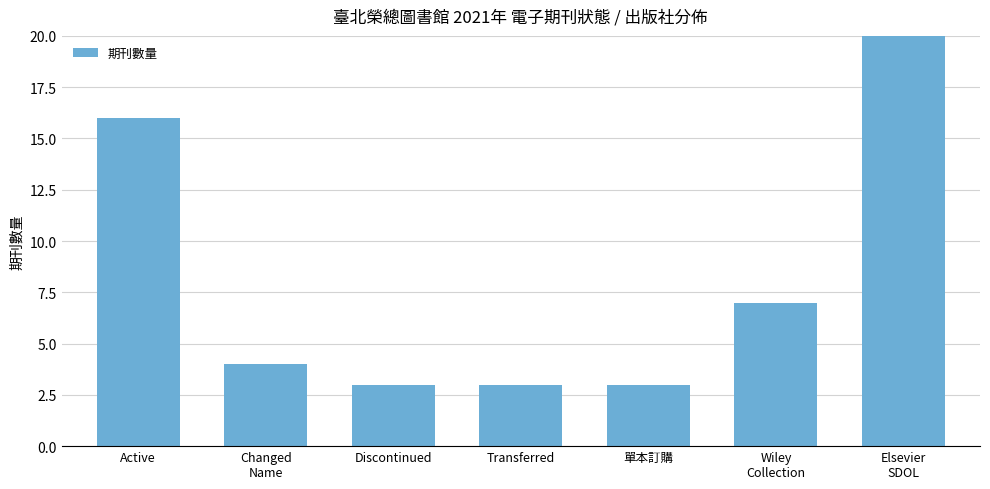

What position from the right is Transferred?

4